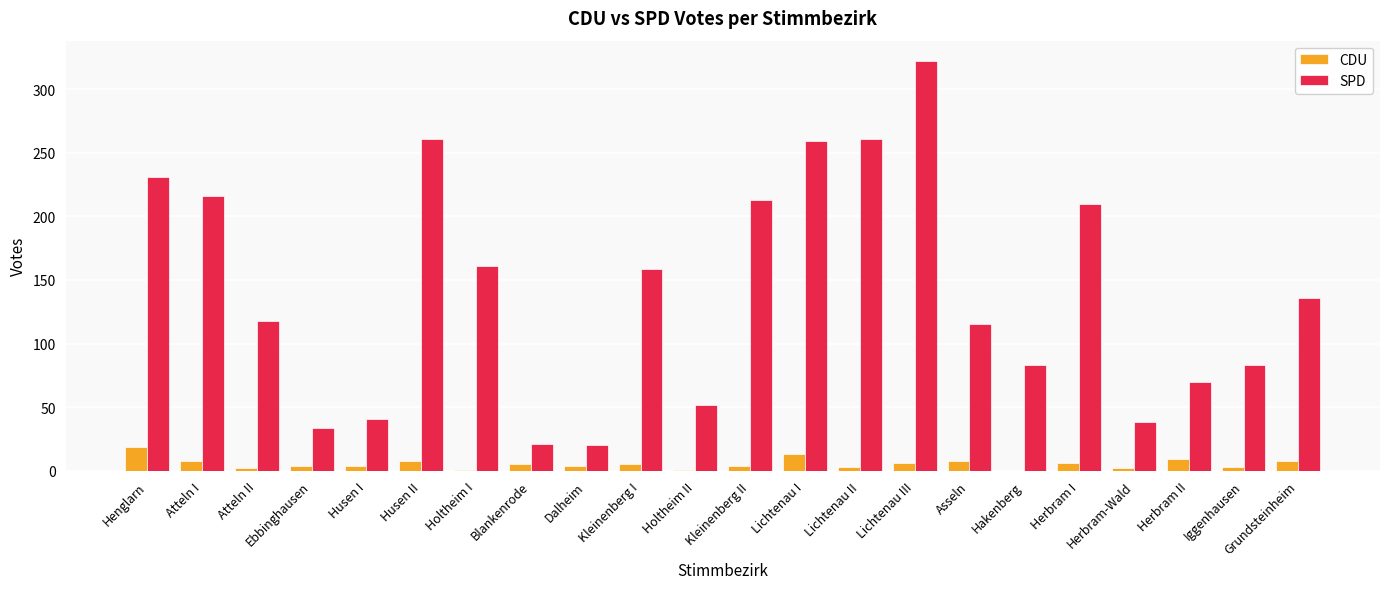

At which label does SPD reach its peak?

Lichtenau III